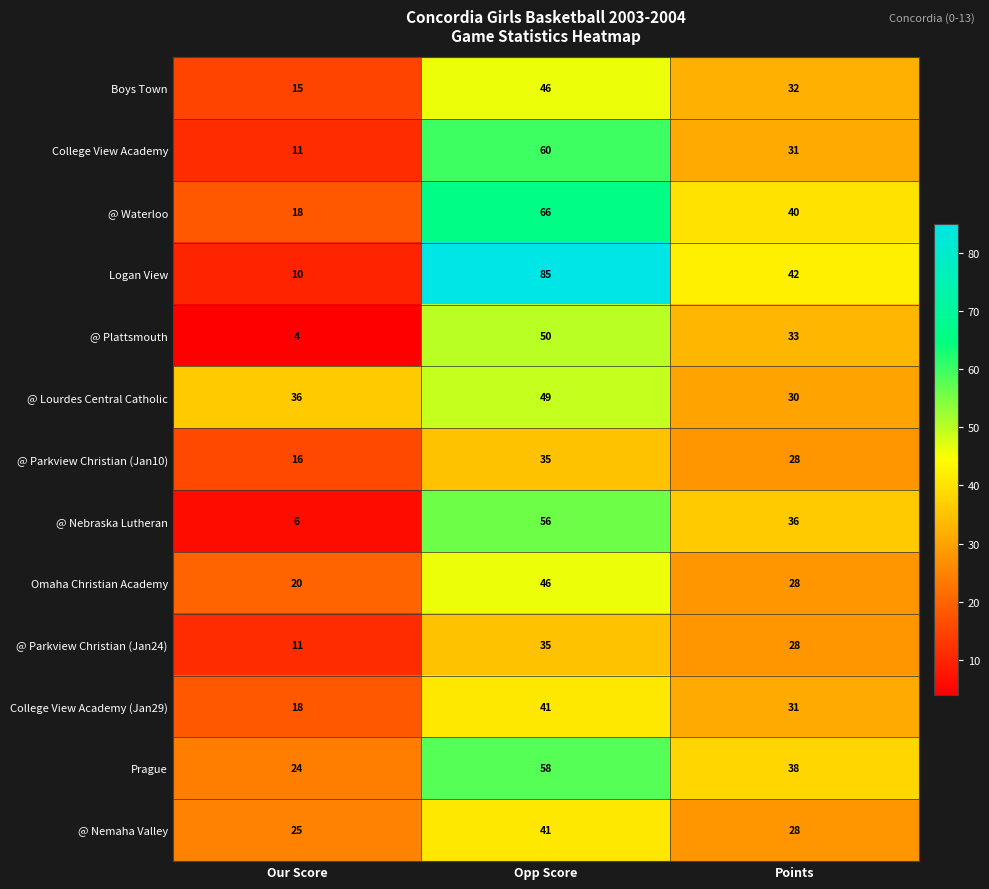

Which category has the lowest value across all series?

Our Score